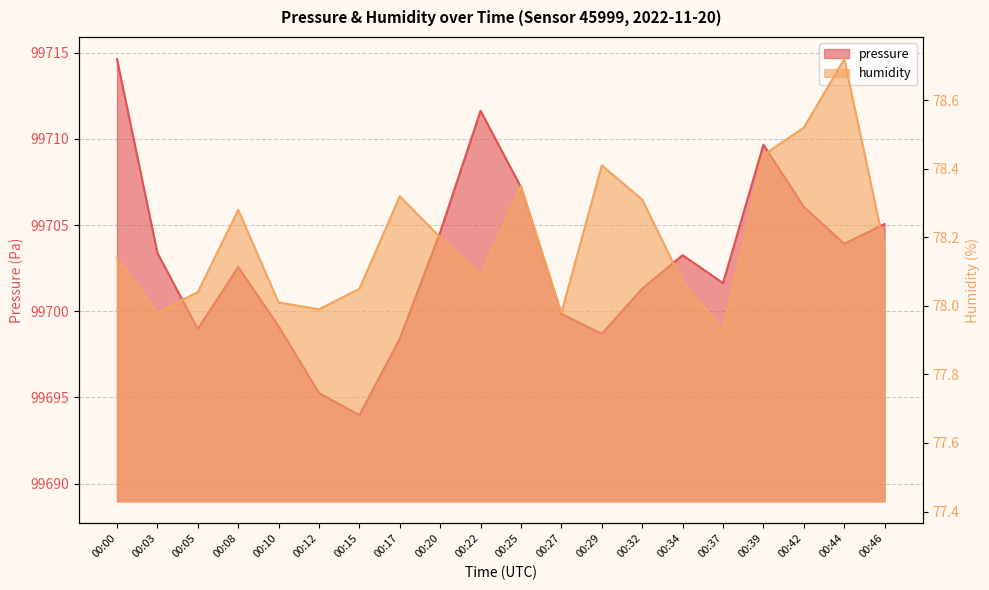

Rank the series at 00:22 from lowest to highest value.

humidity, pressure